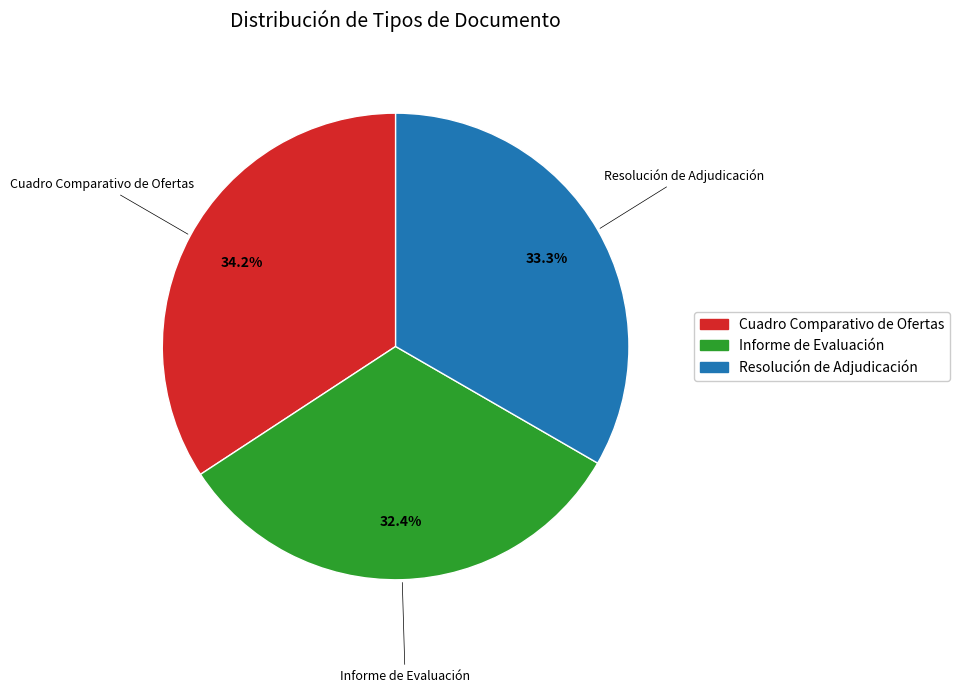

To the nearest percent, what percentage of the pie is Informe de Evaluación?

32%